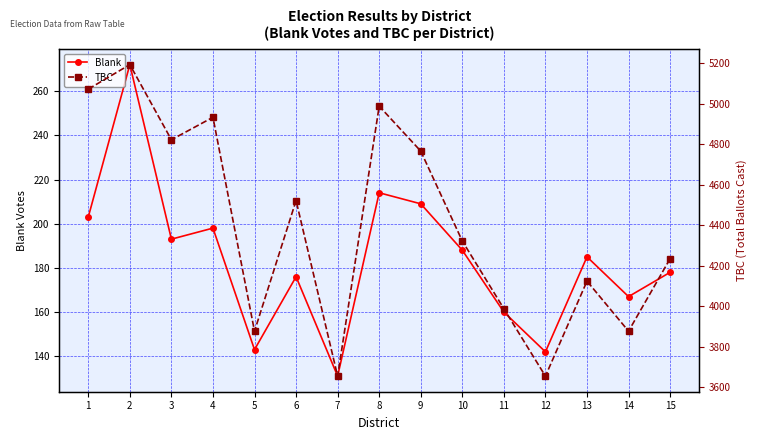

The value of Blank at 6 is 176. True or false?

True